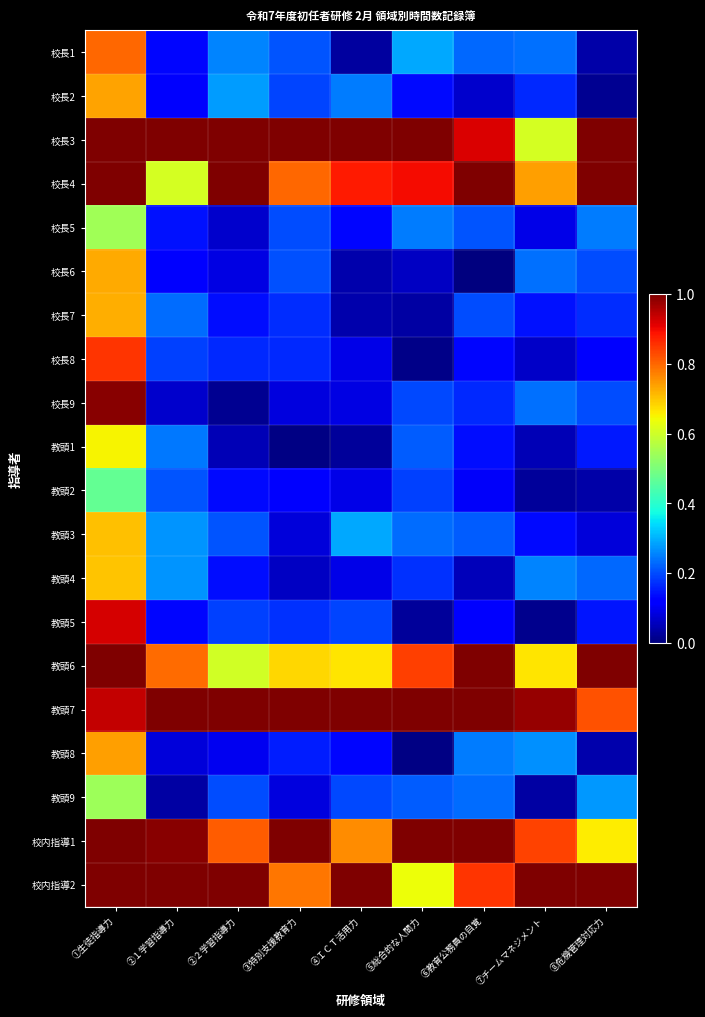

Rank the series at ⑧危機管理対応力 from lowest to highest value.

校長2, 教頭2, 校長1, 教頭8, 教頭3, 校長8, 教頭5, 教頭1, 校長7, 校長9, 校長6, 教頭4, 校長5, 教頭9, 校内指導1, 教頭7, 校長3, 校長4, 教頭6, 校内指導2